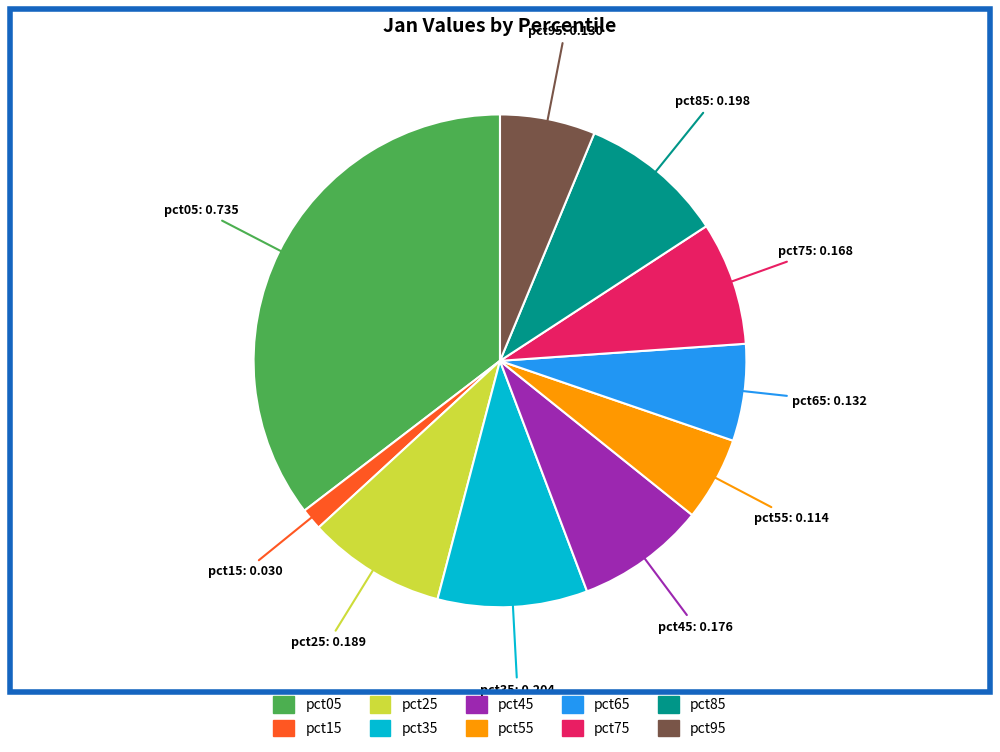

Does pct65 account for over 50% of the chart?

No